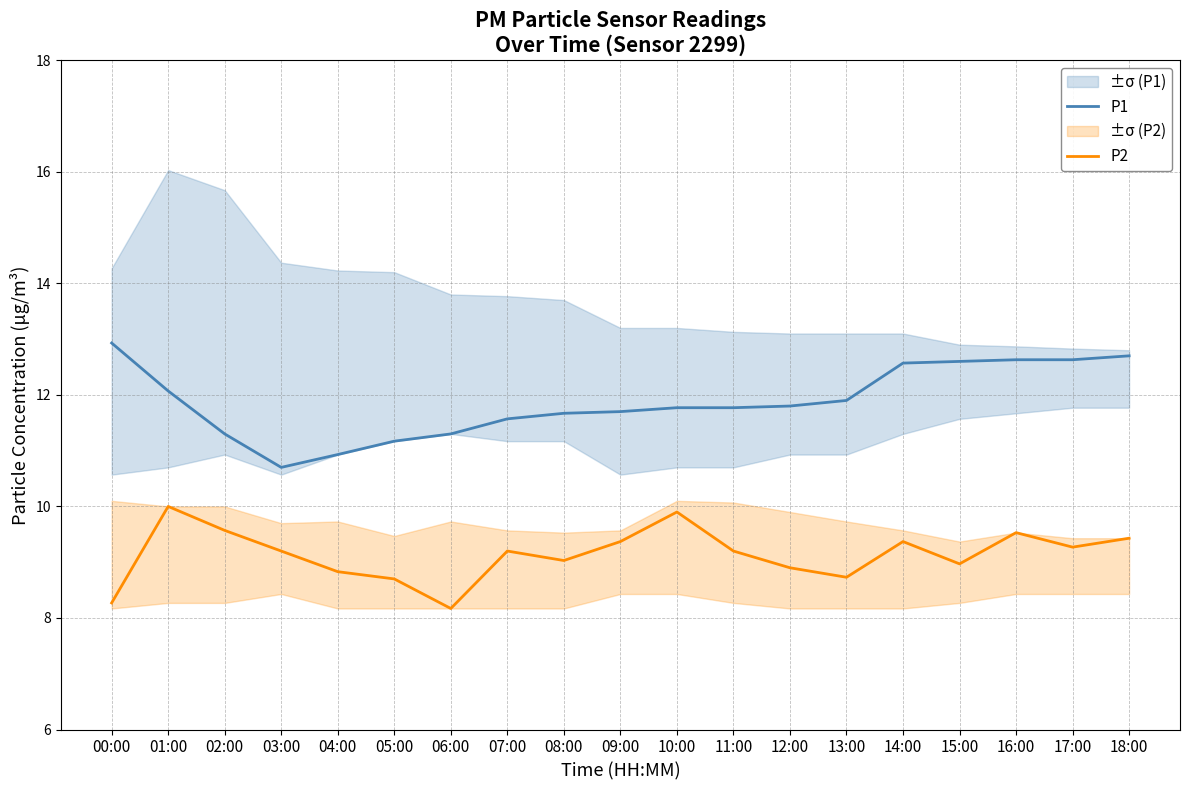

The value of P2 at 10:00 is 16.7. True or false?

False